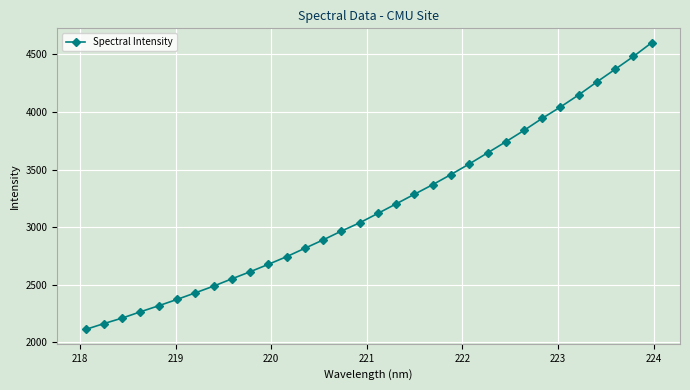

What is the maximum value shown in the chart?

4601.8